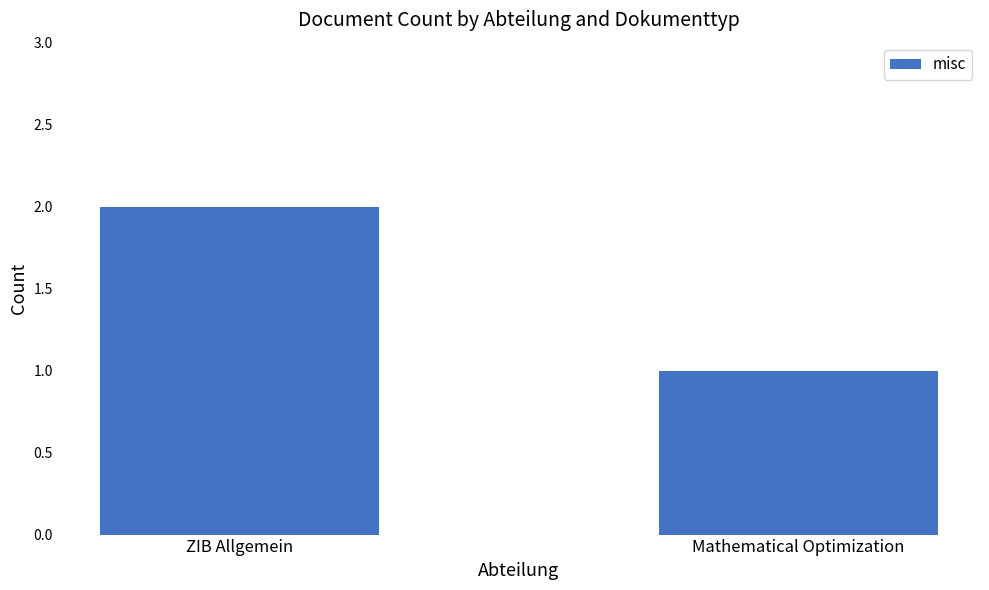

Which has a higher value, ZIB Allgemein or Mathematical Optimization?

ZIB Allgemein